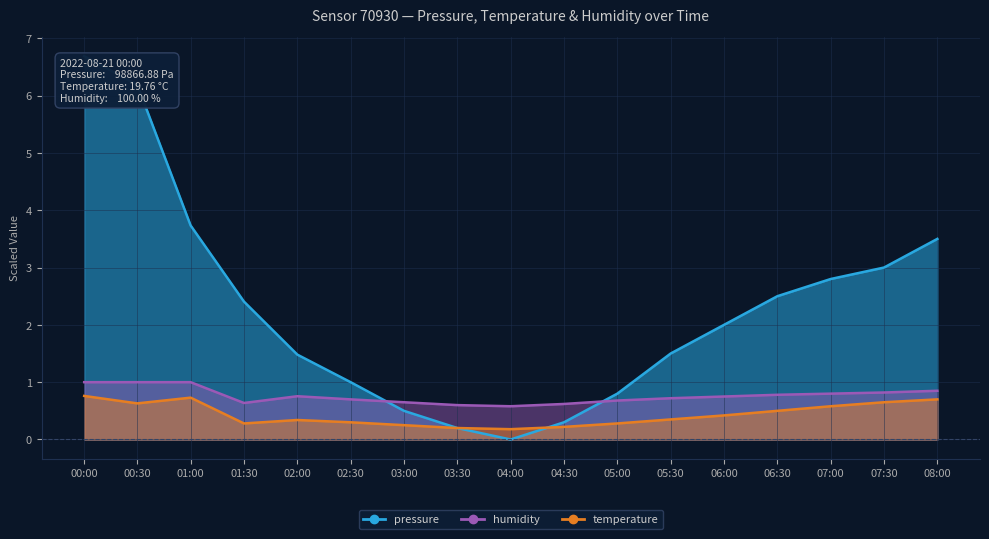

Reading left to right, transcribe all the data shown in this chart.

pressure: 6.7	6.2	3.7	2.4	1.5	1.0	0.5	0.2	0.0	0.3	0.8	1.5	2.0	2.5	2.8	3.0	3.5
temperature: 0.8	0.6	0.7	0.3	0.3	0.3	0.2	0.2	0.2	0.2	0.3	0.4	0.4	0.5	0.6	0.6	0.7
humidity: 1.0	1.0	1.0	0.6	0.8	0.7	0.7	0.6	0.6	0.6	0.7	0.7	0.8	0.8	0.8	0.8	0.8